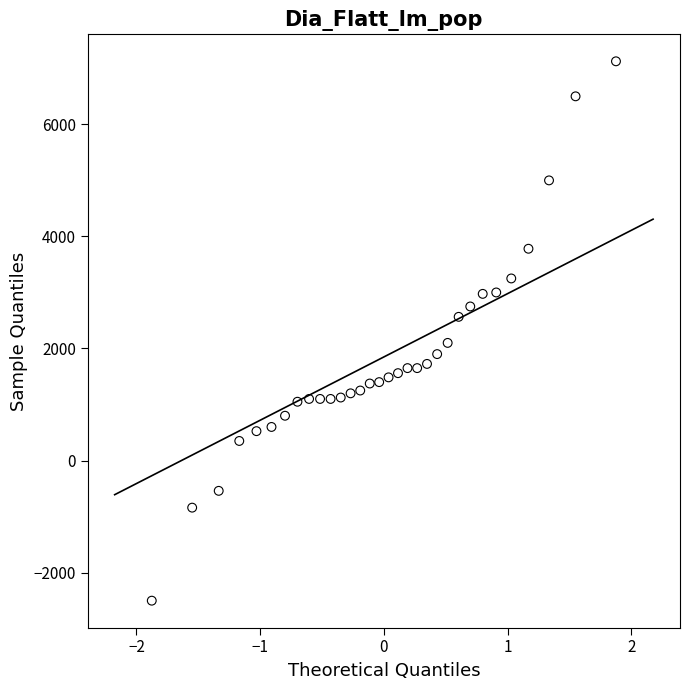

What is the range of Y values (max minus min)?

9625.0